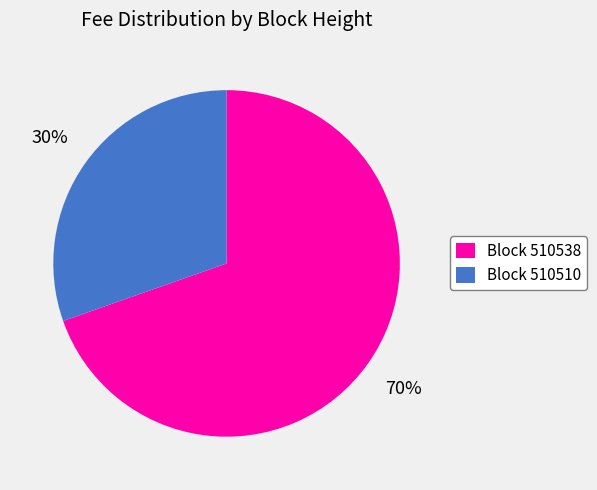

Which has a higher value, Block 510510 or Block 510538?

Block 510538